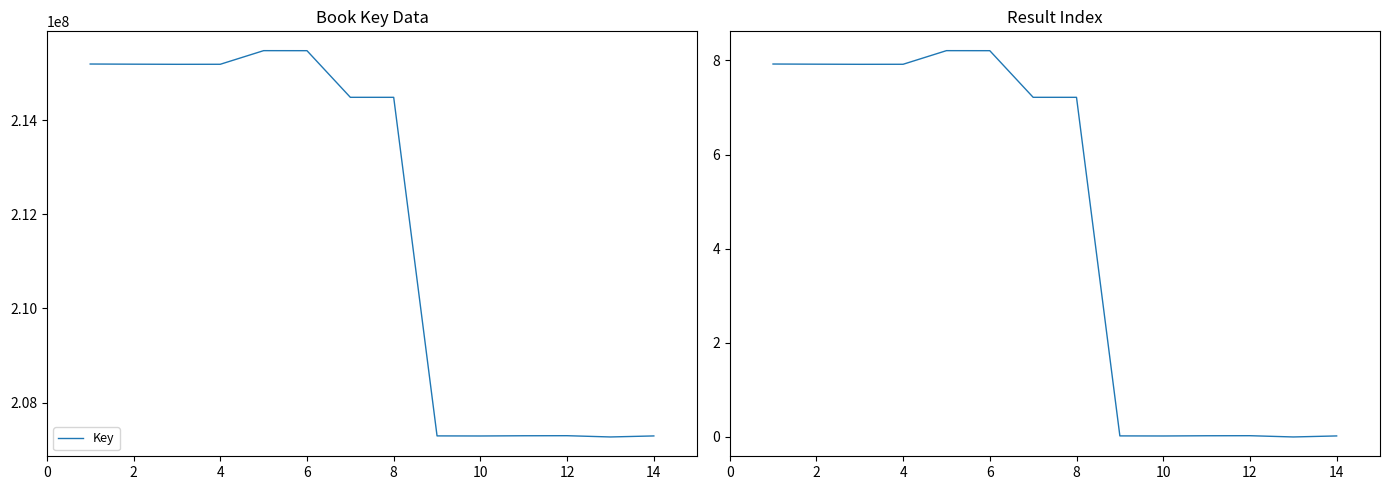

What is the maximum value for Key?

215475590